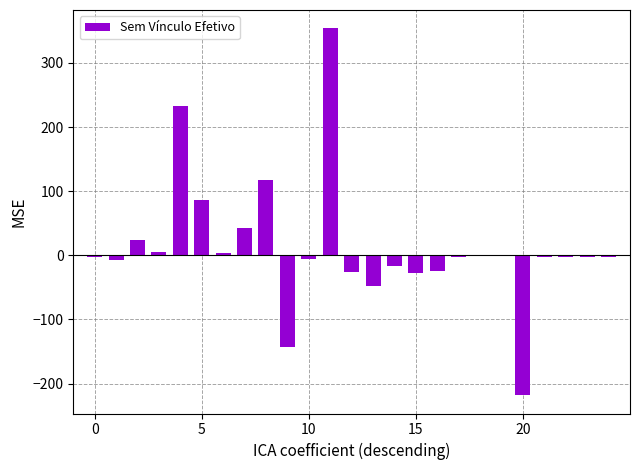

What is the maximum value shown in the chart?

354